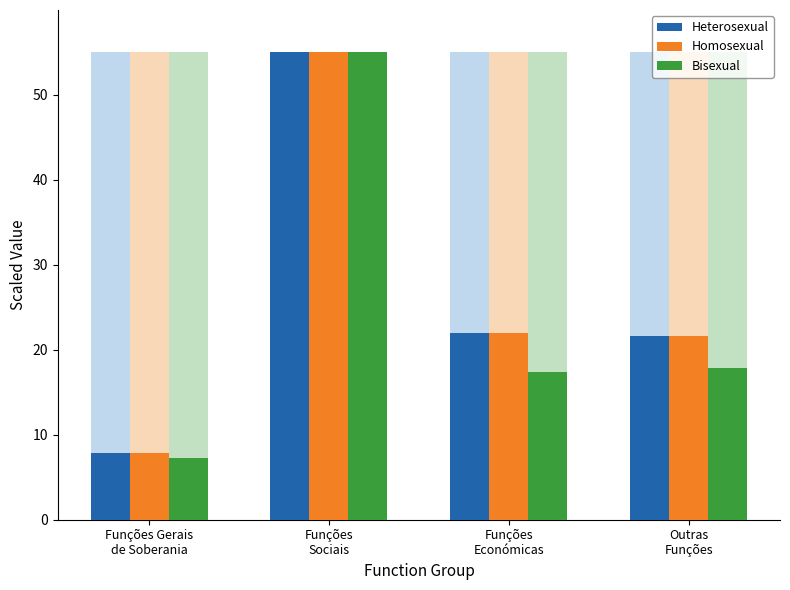

Reading left to right, transcribe all the data shown in this chart.

Heterosexual: 7.8	55.0	22.0	21.6
Homosexual: 7.8	55.0	22.0	21.6
Bisexual: 7.2	55.0	17.4	17.9